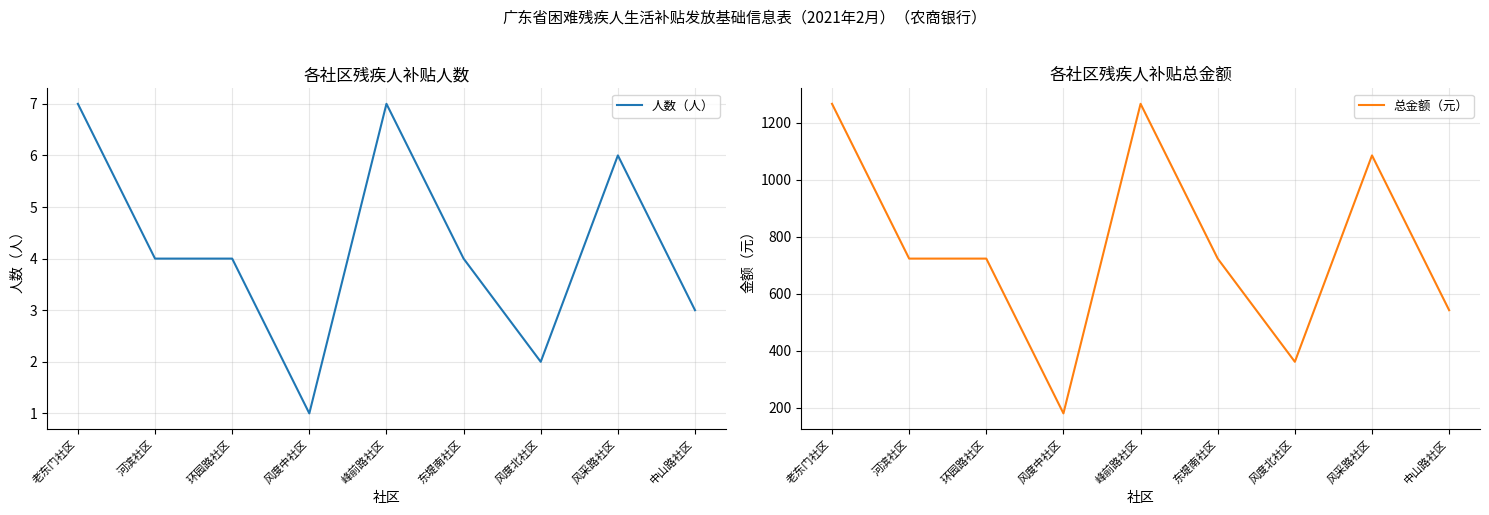

What is the difference between the highest and lowest values at 河滨社区?

720